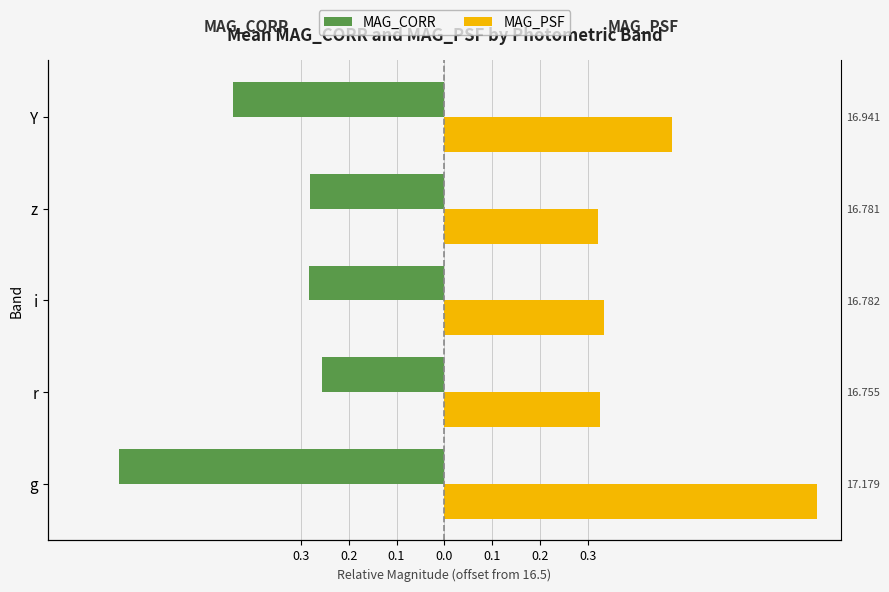

What is the value of the MAG_CORR bar at the 1st from the left?

-0.7